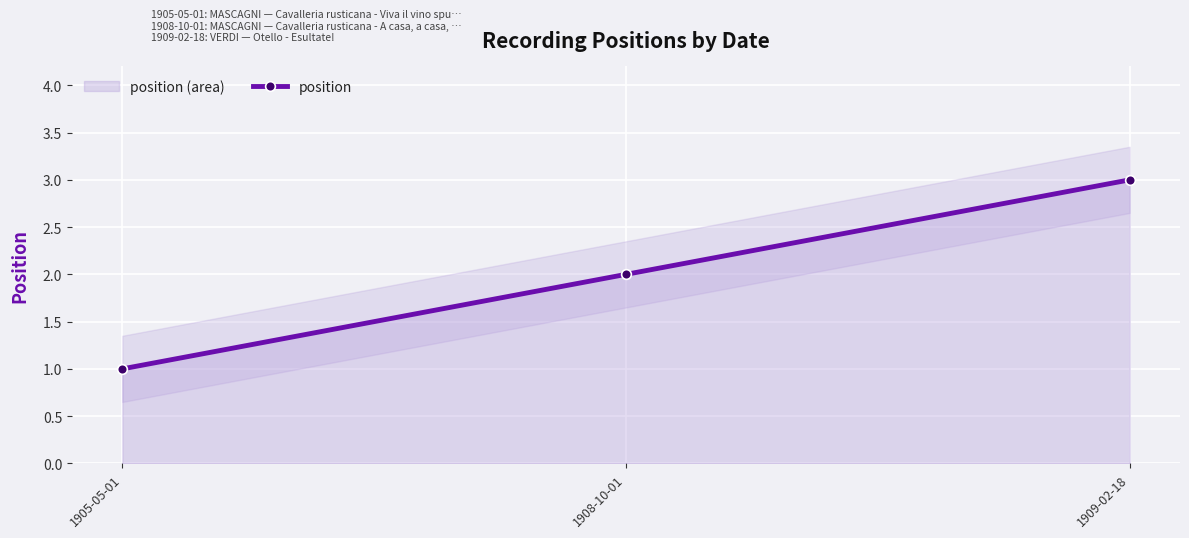

Is it true that the value at 1909-02-18 is 5?

False